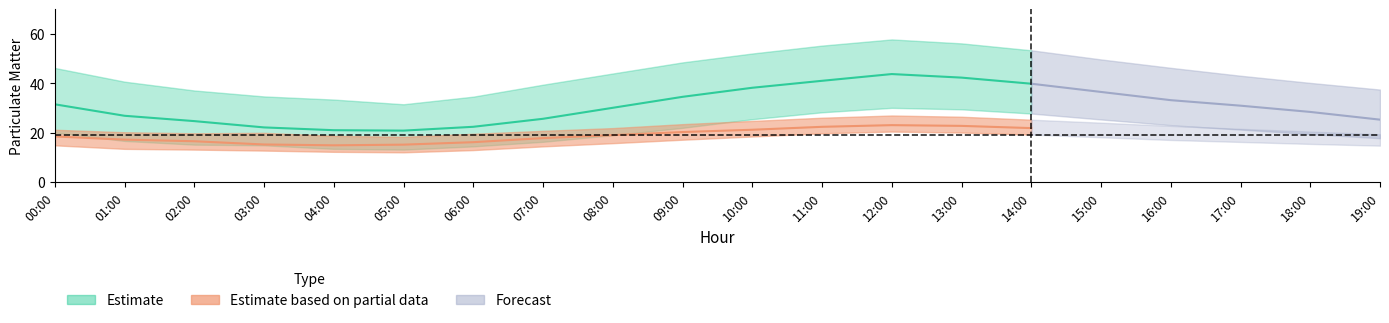

Where is the first local minimum for P2?

04:00